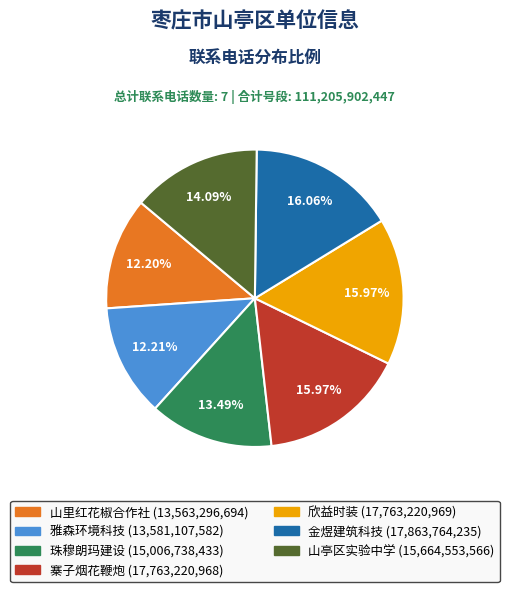

To the nearest percent, what is the difference between the largest and smallest slice percentages?

4%